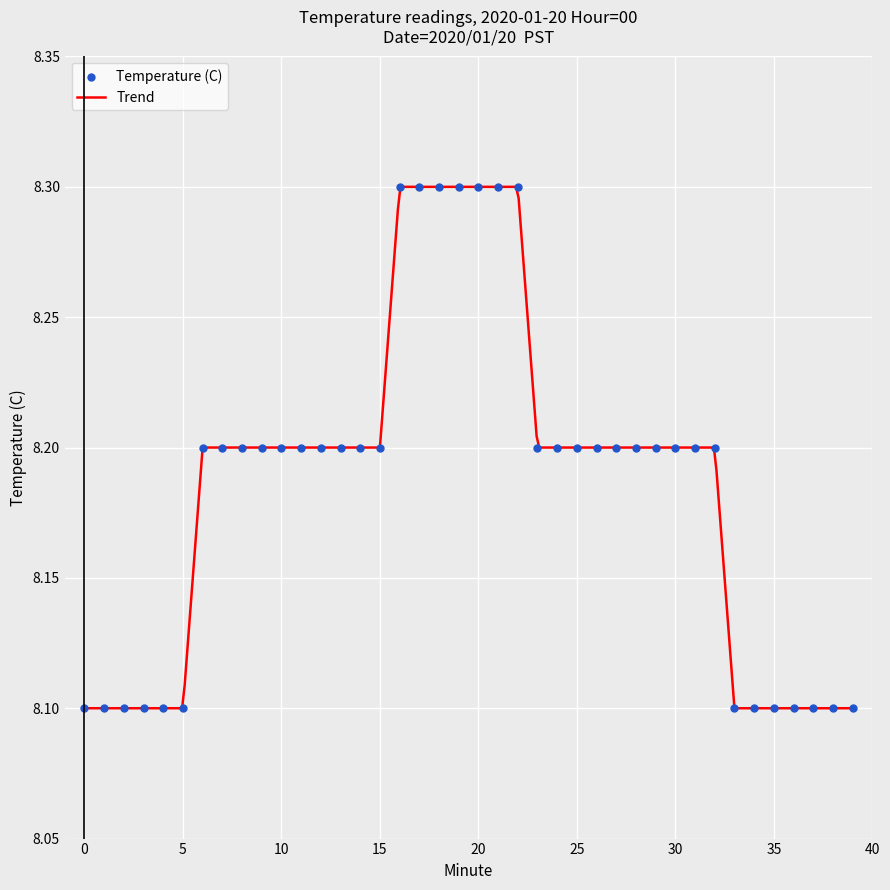

Between 28 and 8, which is larger?

28